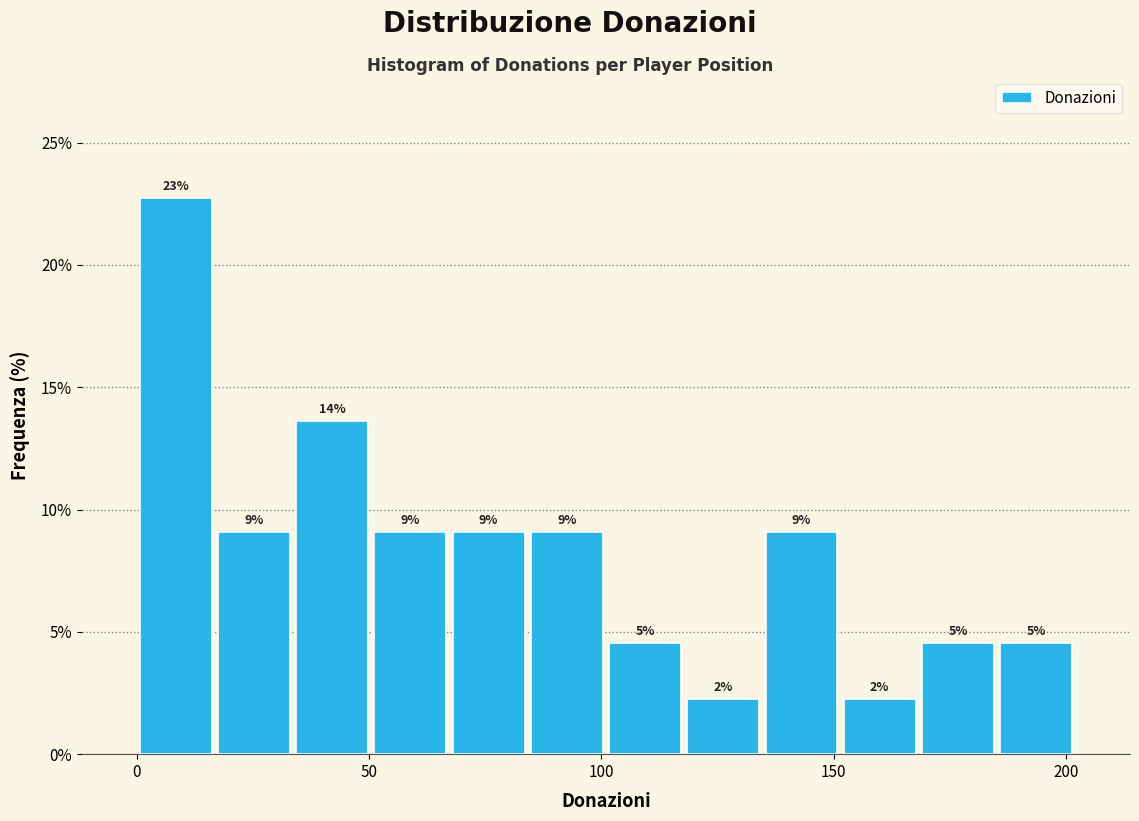

Around what value on the x-axis is the tallest bar? Give the approximate position of its centre, as read against the axis.

10